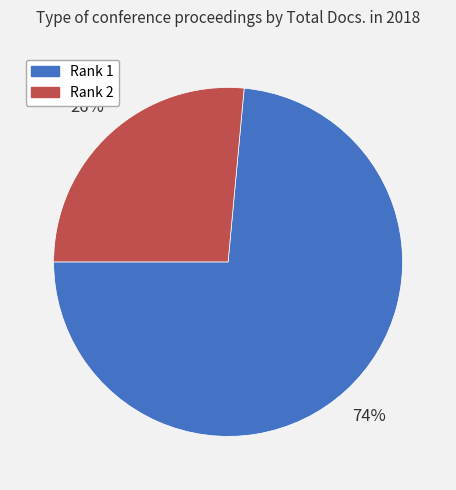

Which category accounts for the majority?

Rank 1